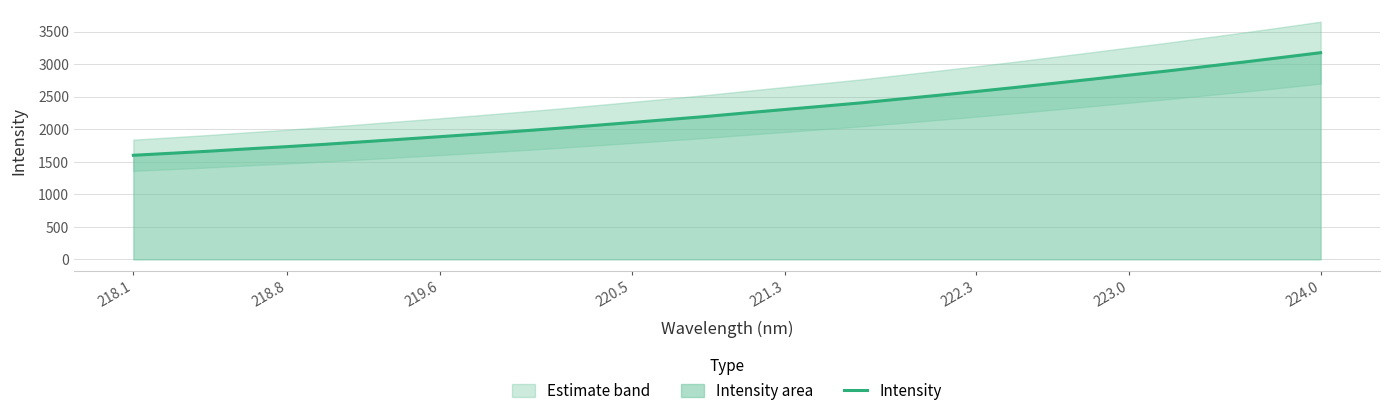

What is the value of the 7th point from the left?

1808.0